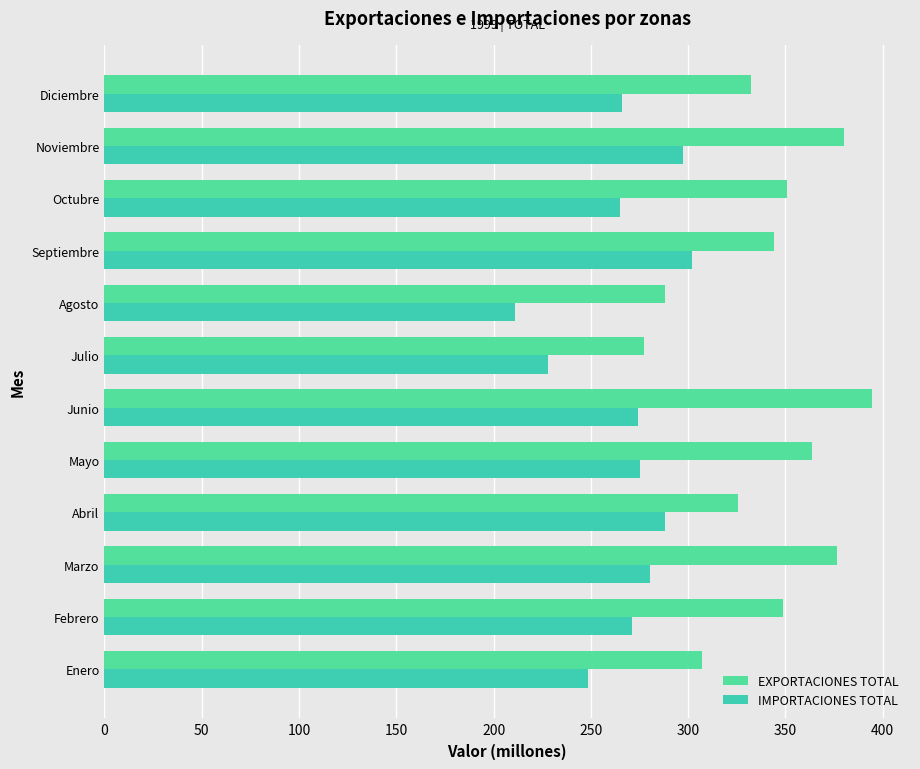

Reading right to left, extract all data points from this chart.

EXPORTACIONES TOTAL: 332.2	380.3	350.6	344.0	288.1	277.2	394.3	363.8	325.8	376.3	348.5	307.1
IMPORTACIONES TOTAL: 266.1	297.3	264.7	302.1	210.9	227.9	274.4	275.1	288.0	280.2	271.0	248.8